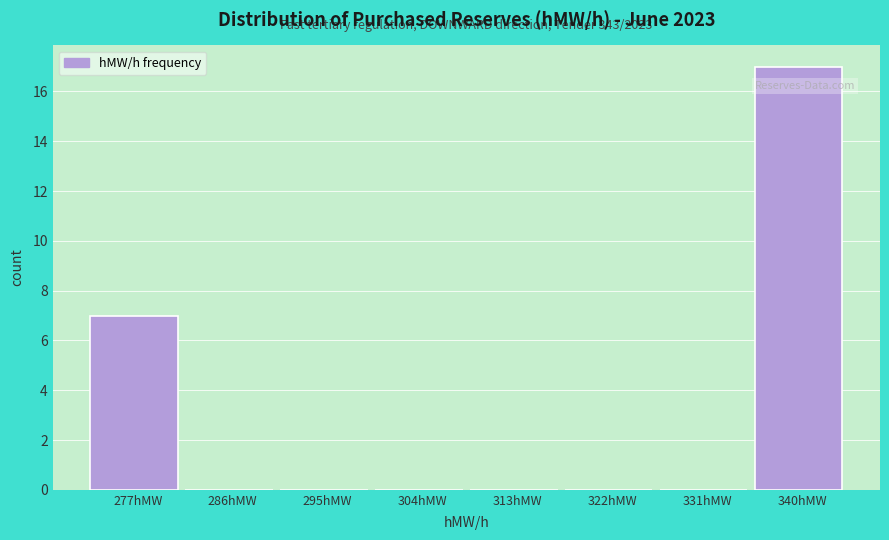

Reading left to right, what are all the values shown in this chart?

277hMW=7	286hMW=0	295hMW=0	304hMW=0	313hMW=0	322hMW=0	331hMW=0	340hMW=17